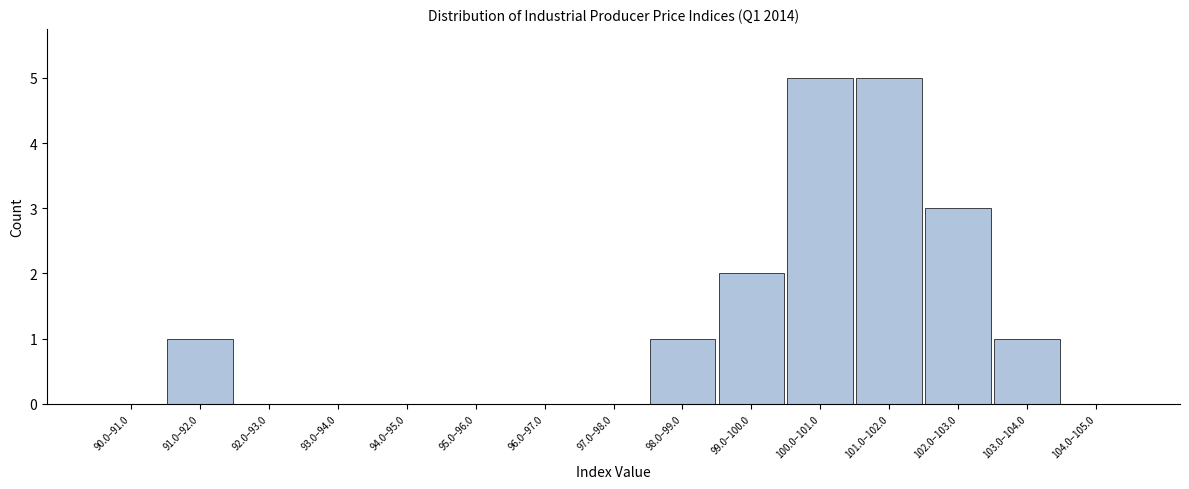

Reading left to right, what are all the values shown in this chart?

90.0–91.0=0	91.0–92.0=1	92.0–93.0=0	93.0–94.0=0	94.0–95.0=0	95.0–96.0=0	96.0–97.0=0	97.0–98.0=0	98.0–99.0=1	99.0–100.0=2	100.0–101.0=5	101.0–102.0=5	102.0–103.0=3	103.0–104.0=1	104.0–105.0=0